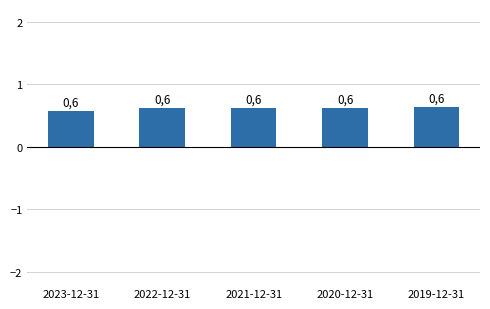

How many distinct data groups are displayed?

1